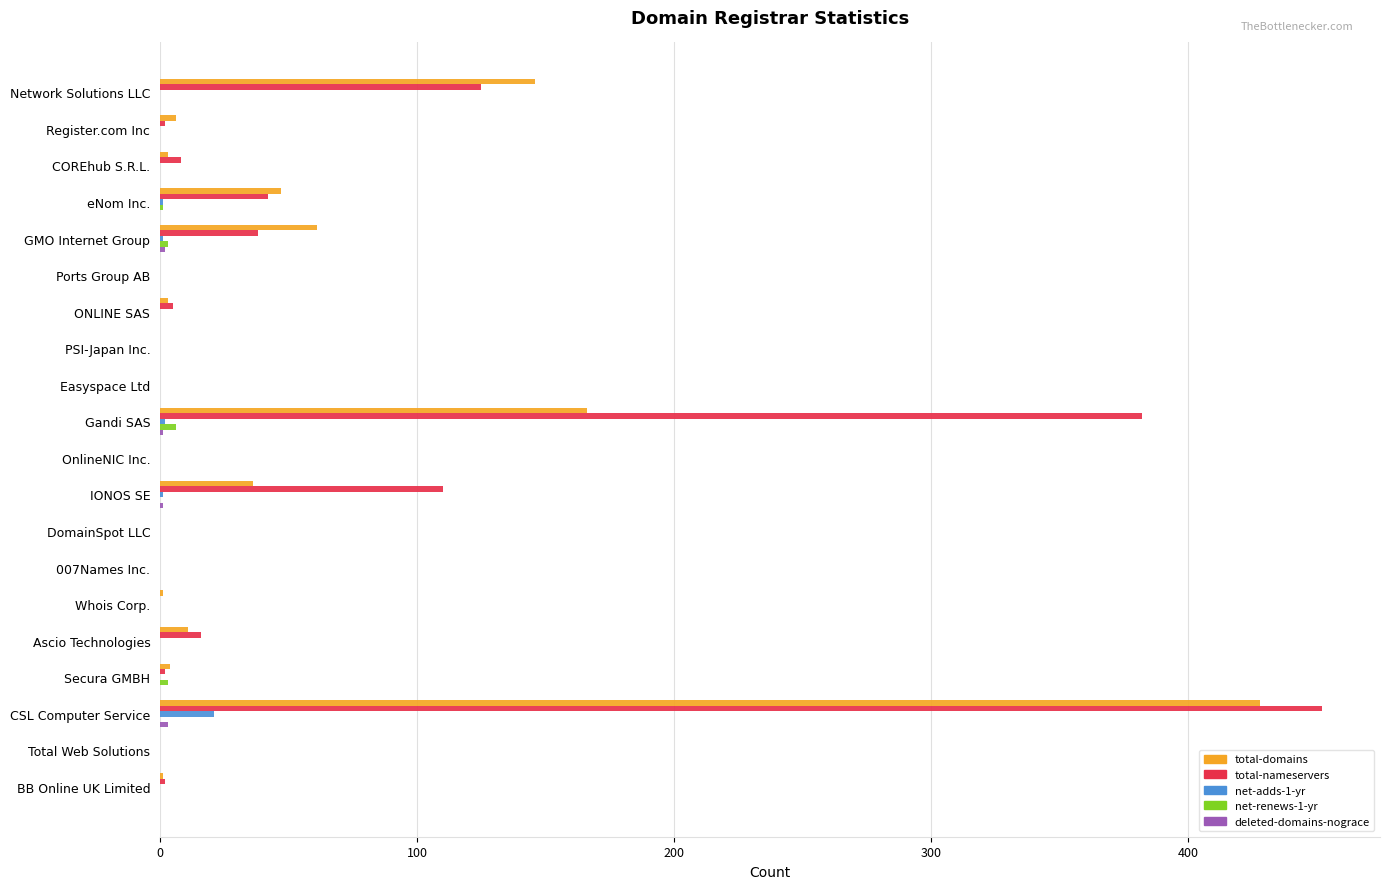

What is the maximum value shown in the chart?

452